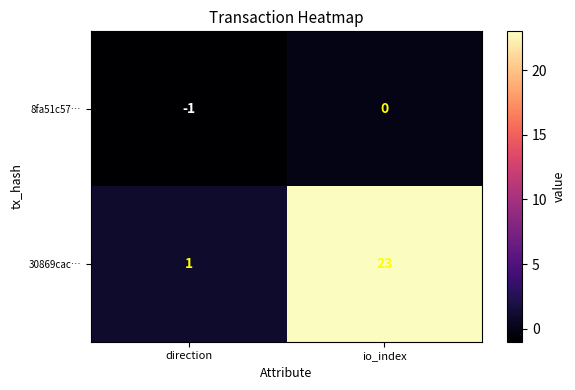

At which label does 30869cac… reach its minimum?

direction